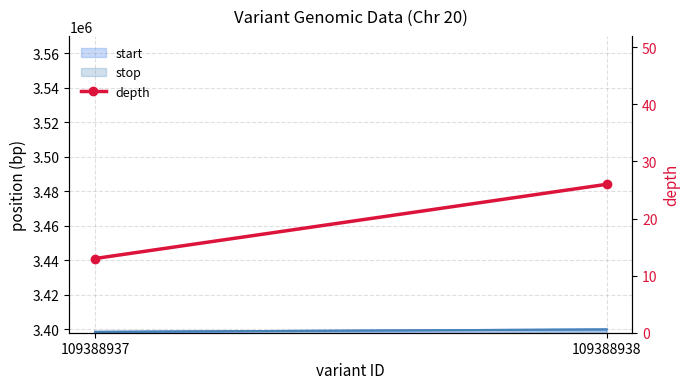

Which label corresponds to the smallest value in the chart?

109388937